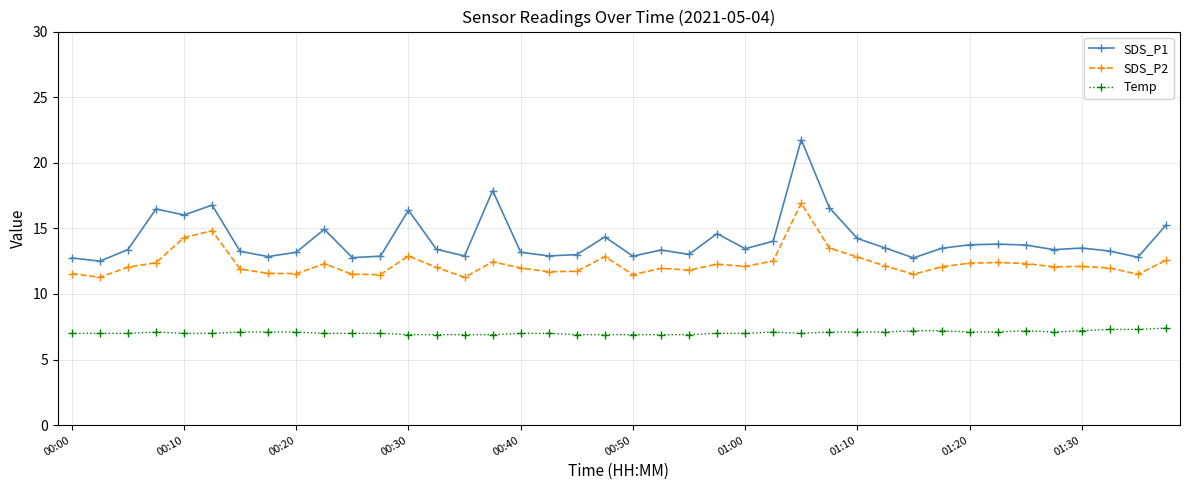

How many data points does each series have?

40